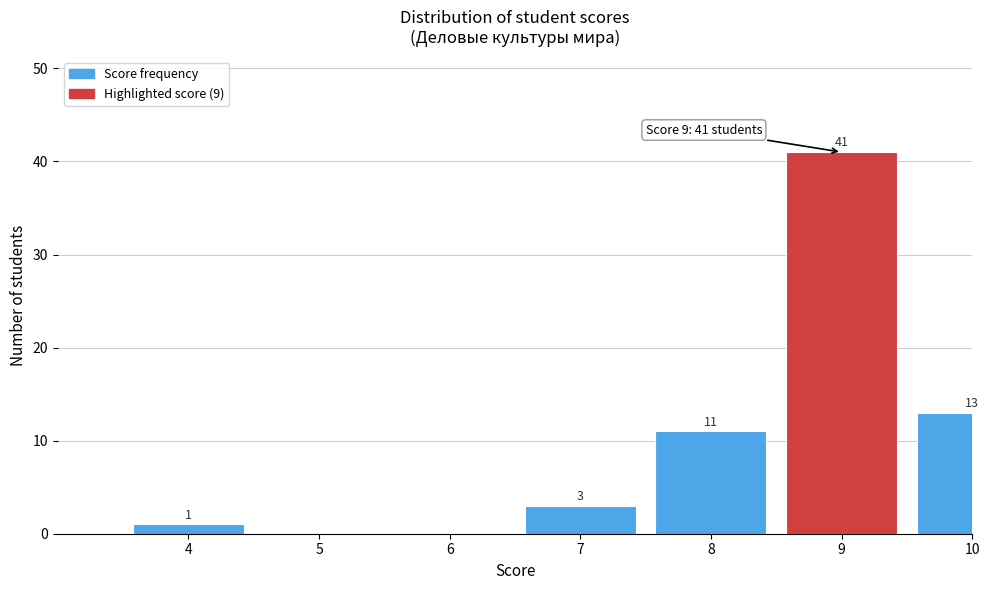

Reading right to left, what are all the values shown in this chart?

10=13	9=41	8=11	7=3	6=0	5=0	4=1